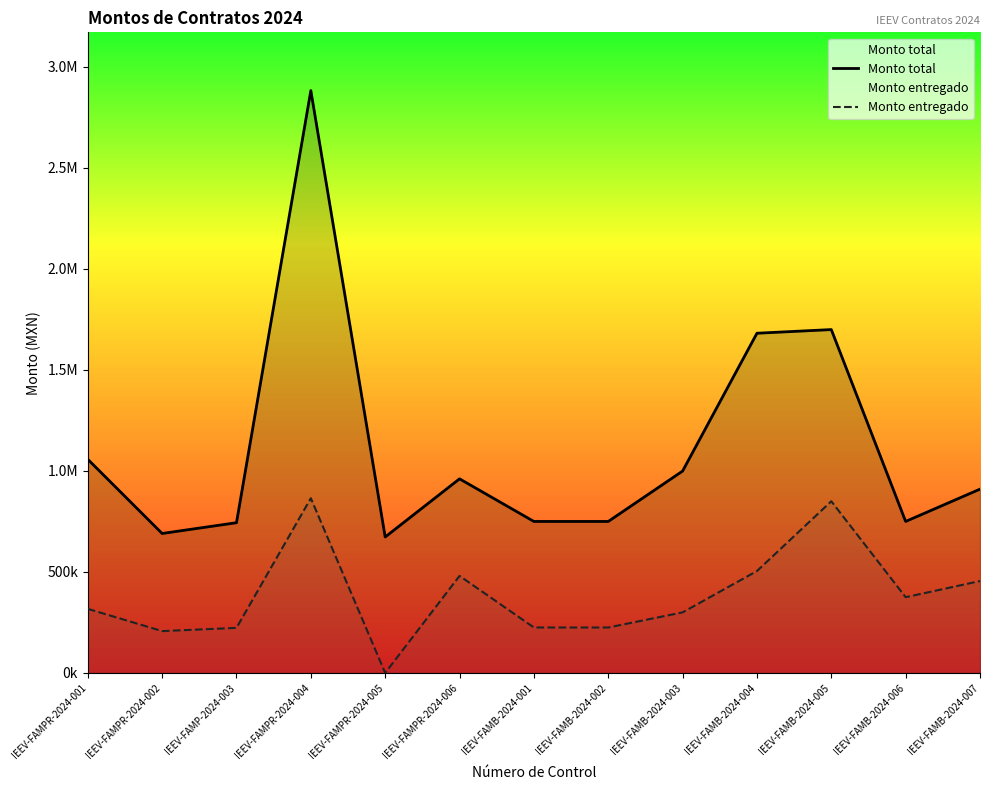

What position from the right is IEEV-FAMB-2024-006?

2